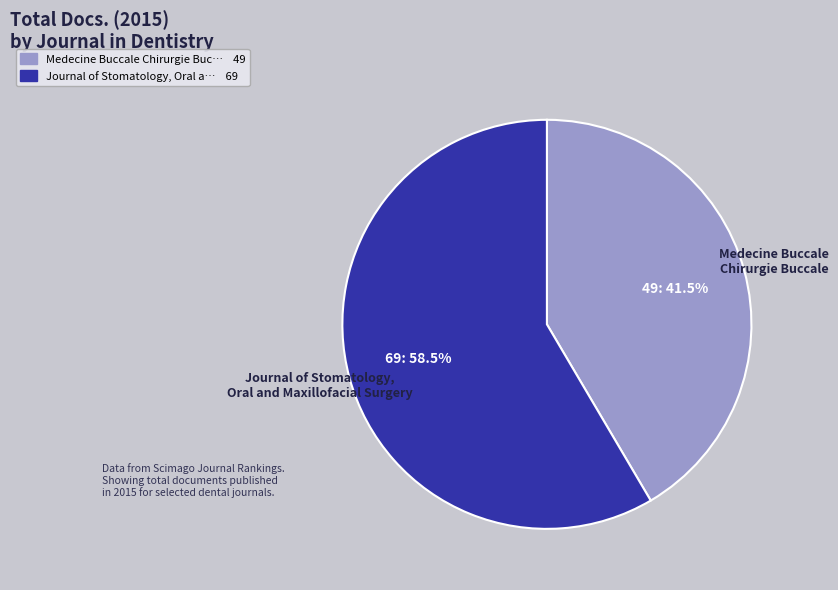

Count the number of slices in the pie.

2